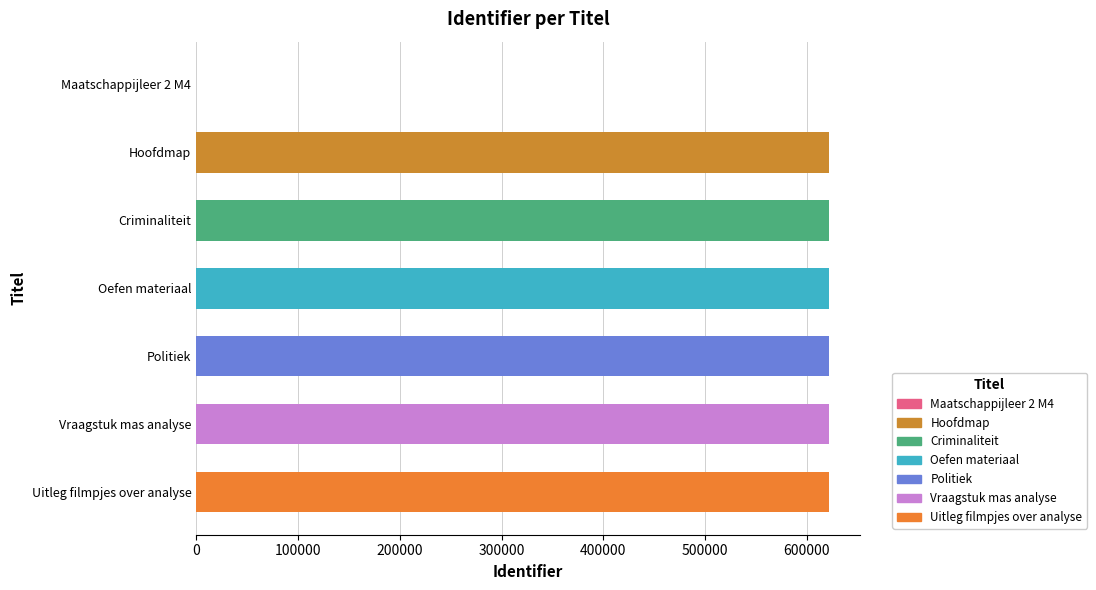

What is the ratio of the value at Criminaliteit to the value at Oefen materiaal?

1.0